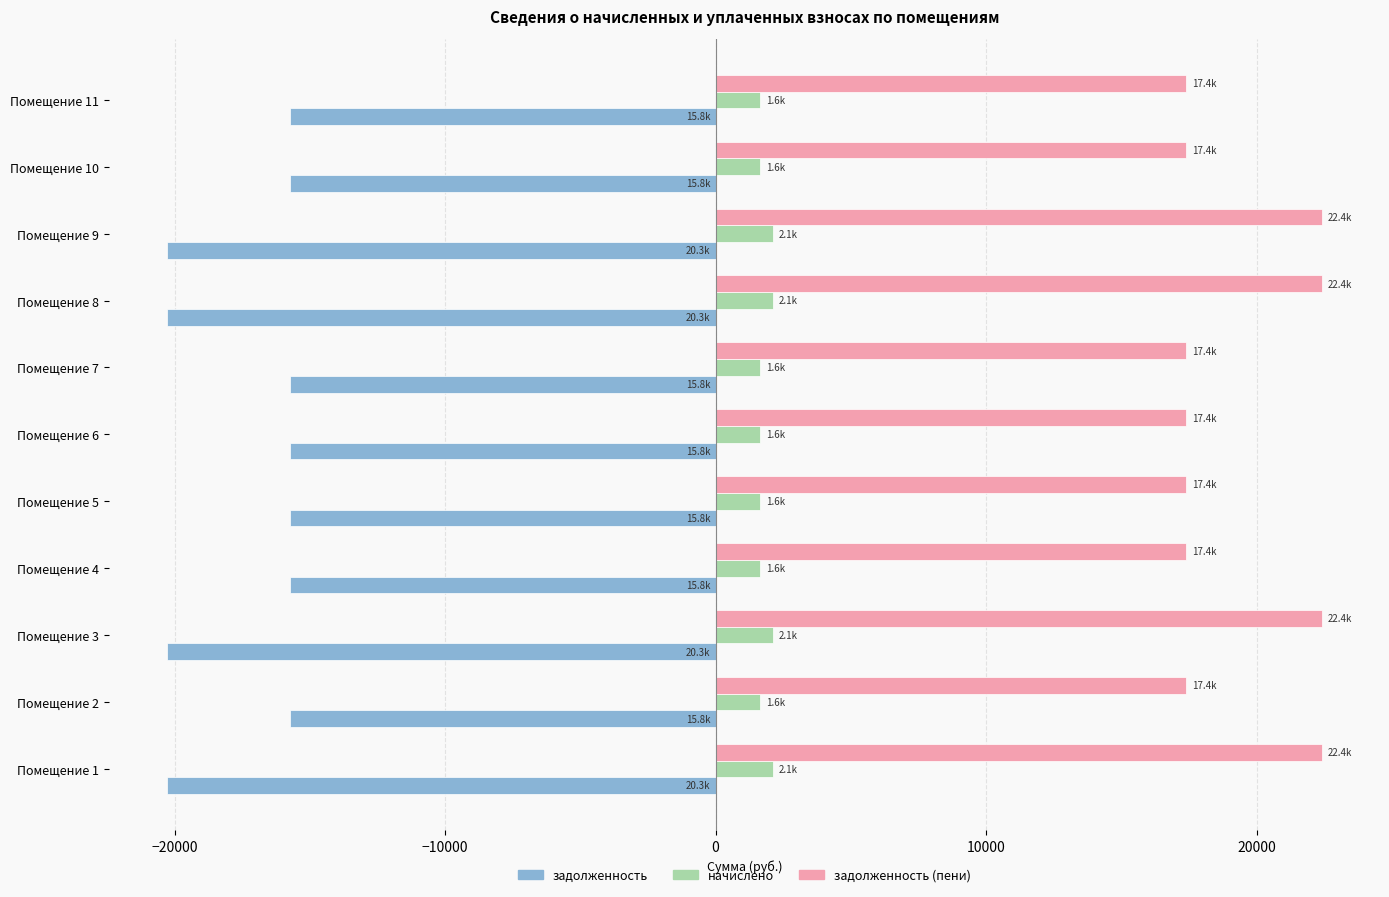

What is the difference between the maximum and minimum values in the начислено series?

476.3